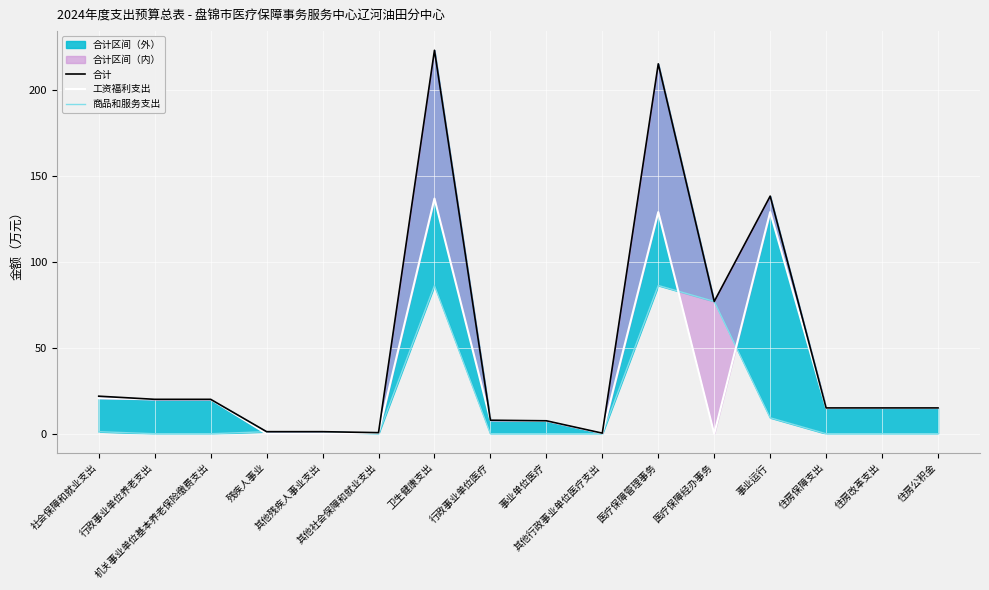

What is the approximate value of 合计 at 住房公积金?

15.0